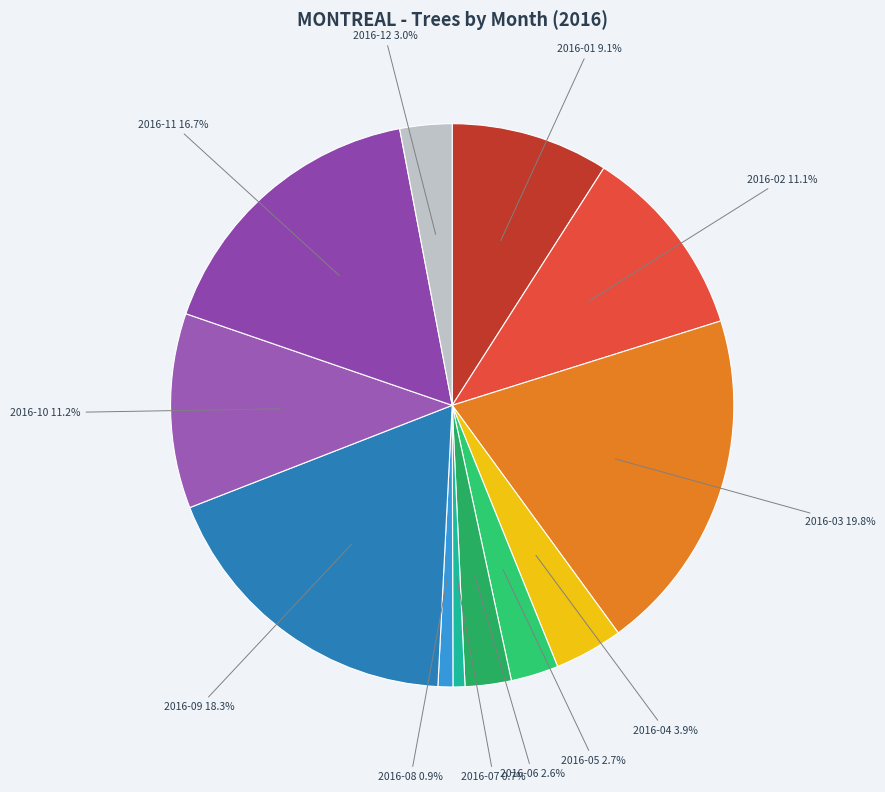

How many segments does this pie chart have?

12